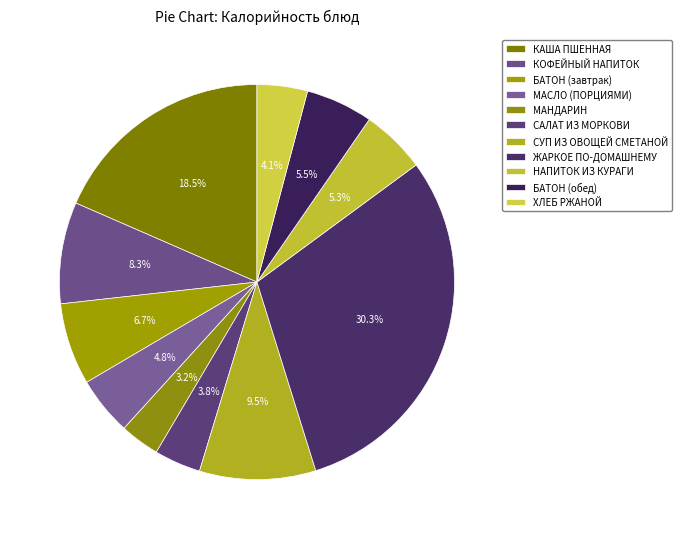

Which has a higher value, КАША ПШЕННАЯ or КОФЕЙНЫЙ НАПИТОК?

КАША ПШЕННАЯ